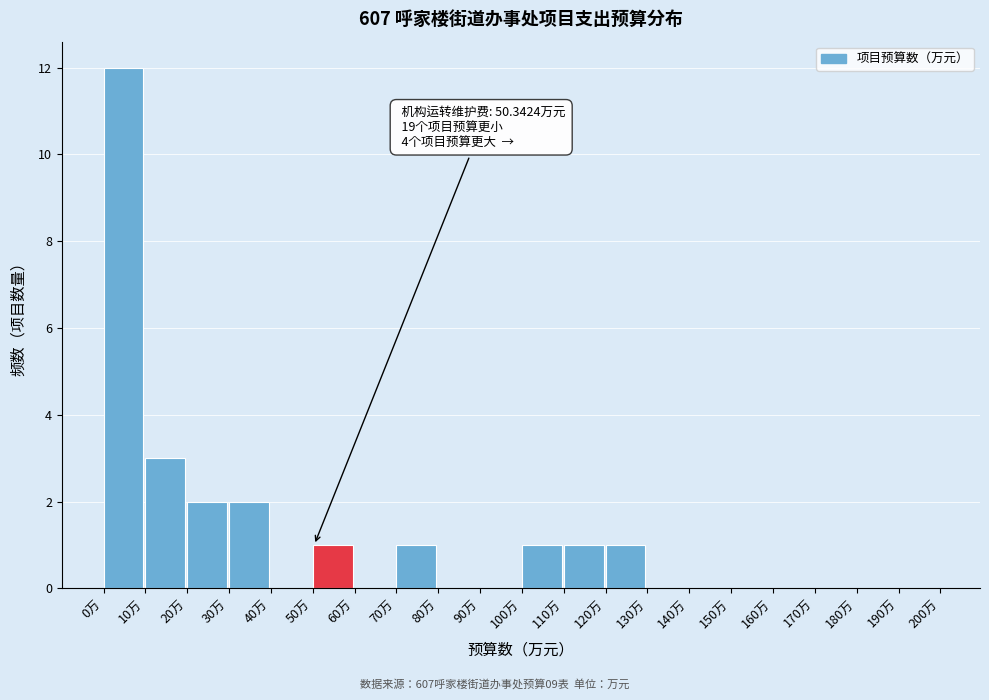

Over which range of the x-axis is the bar tallest?

0 to 10